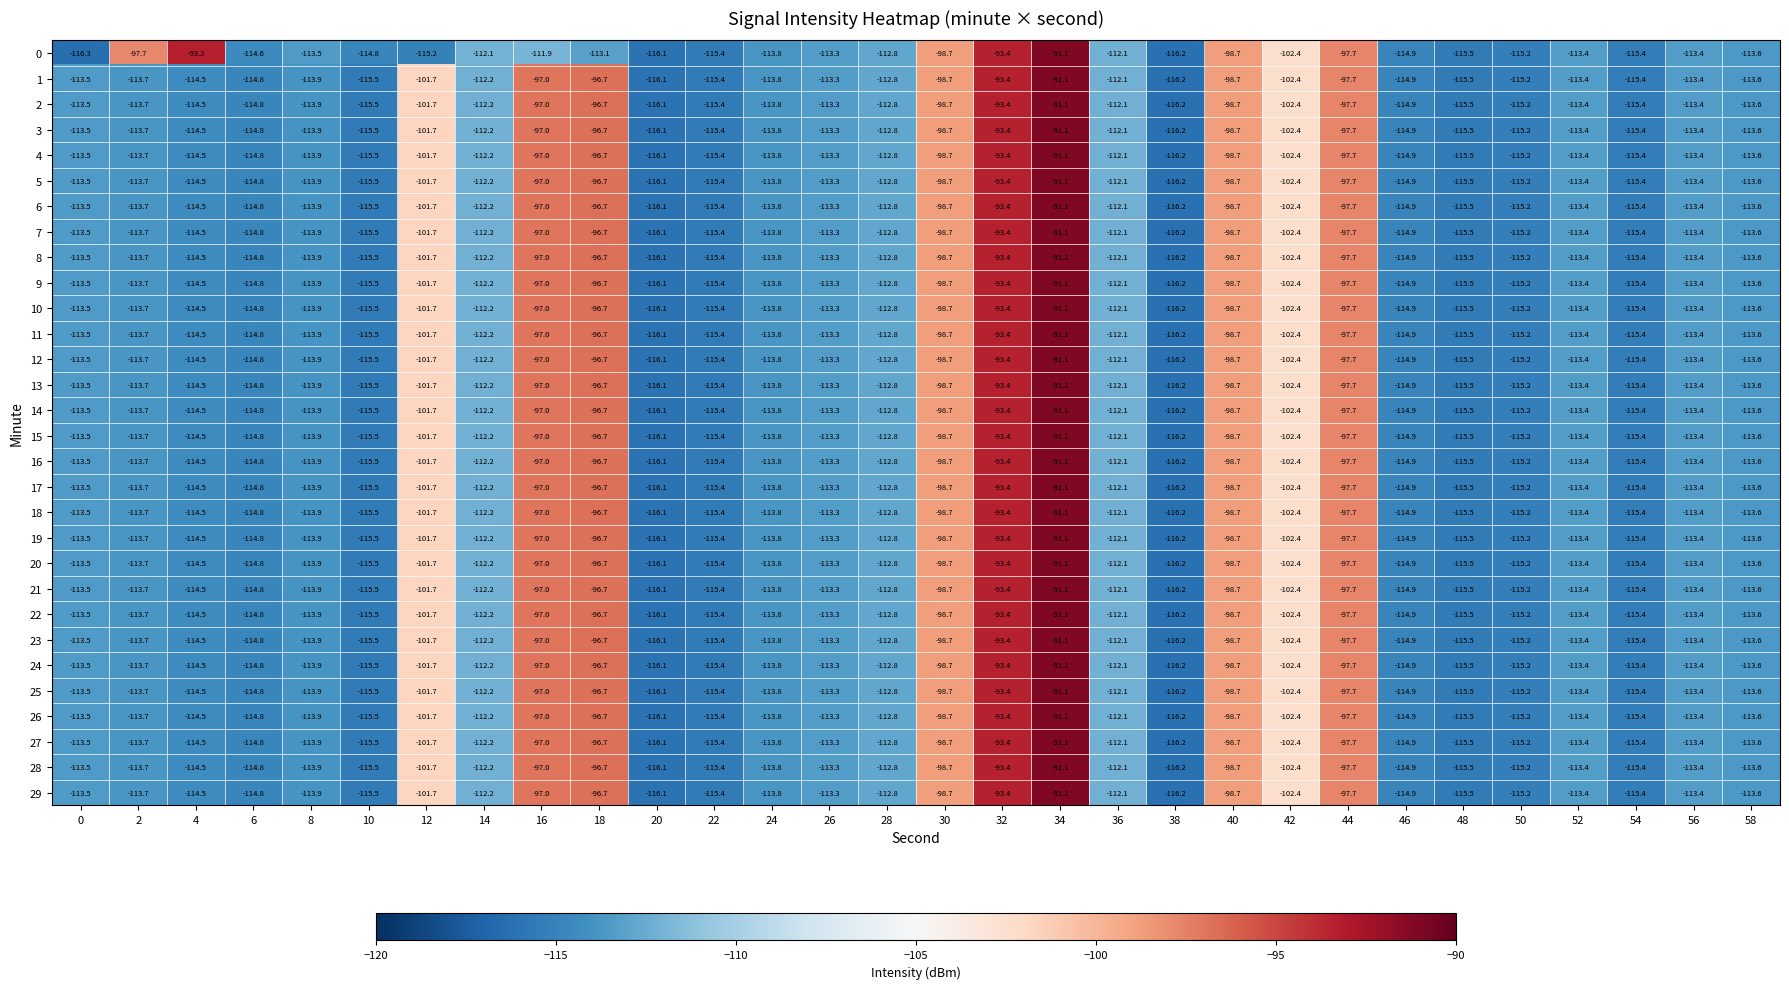

What is the minimum value for 19?

-116.2